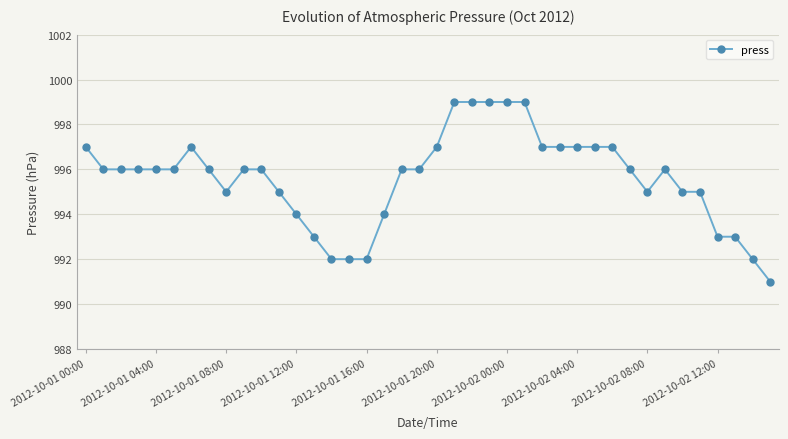

What is the greatest value displayed?

999